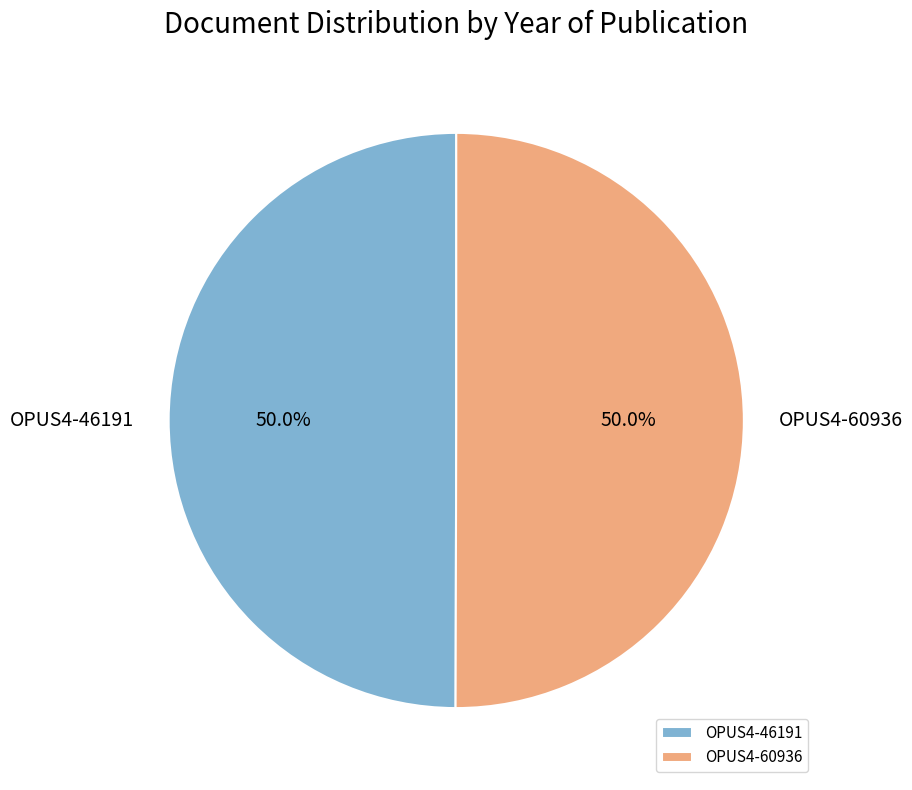

Combined, do OPUS4-60936 and OPUS4-46191 account for over 50%?

Yes